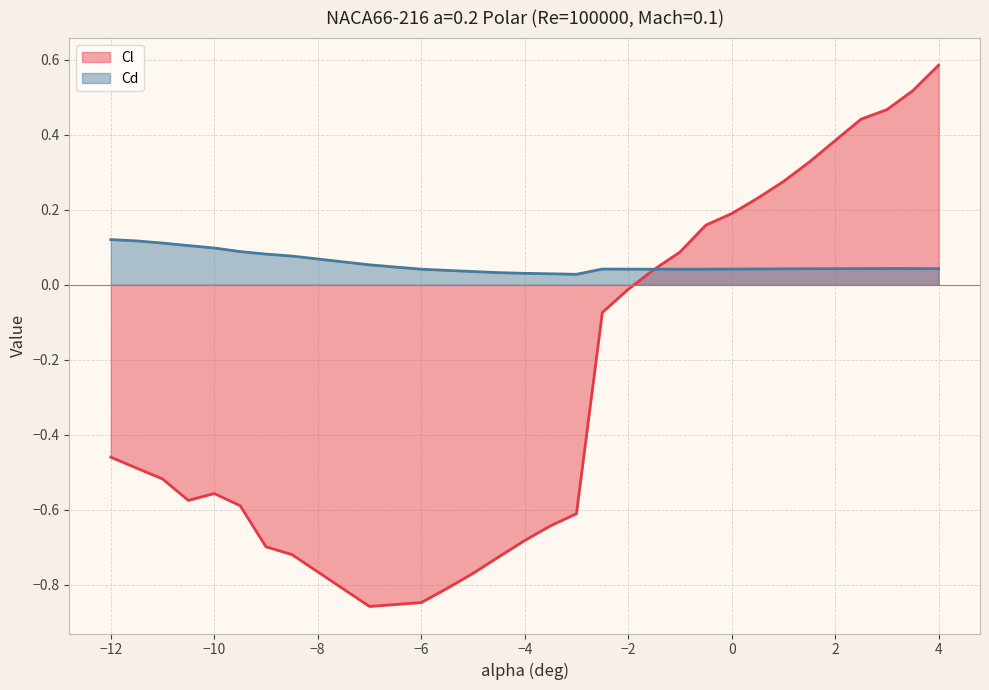

Reading right to left, extract all data points from this chart.

Cl: 4=0.6	3.5=0.5	3=0.5	2.5=0.4	2=0.4	1.5=0.3	1=0.3	0.5=0.2	0=0.2	-0.5=0.2	-1=0.1	-1.5=0.0	-2=-0.0	-2.5=-0.1	-3=-0.6	-3.5=-0.6	-4=-0.7	-4.5=-0.7	-5=-0.8	-5.5=-0.8	-6=-0.8	-7=-0.9	-8.5=-0.7	-9=-0.7	-9.5=-0.6	-10=-0.6	-10.5=-0.6	-11=-0.5	-11.5=-0.5	-12=-0.5
Cd: 4=0.0	3.5=0.0	3=0.0	2.5=0.0	2=0.0	1.5=0.0	1=0.0	0.5=0.0	0=0.0	-0.5=0.0	-1=0.0	-1.5=0.0	-2=0.0	-2.5=0.0	-3=0.0	-3.5=0.0	-4=0.0	-4.5=0.0	-5=0.0	-5.5=0.0	-6=0.0	-7=0.1	-8.5=0.1	-9=0.1	-9.5=0.1	-10=0.1	-10.5=0.1	-11=0.1	-11.5=0.1	-12=0.1